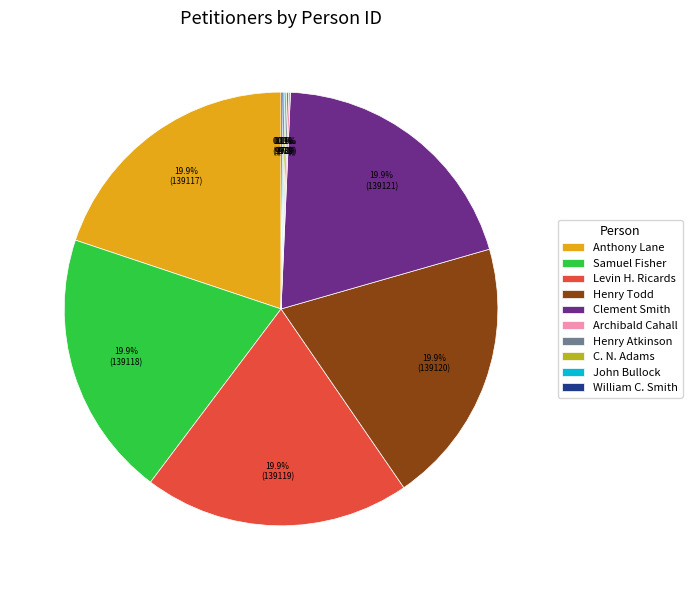

Does any single category account for the majority?

No